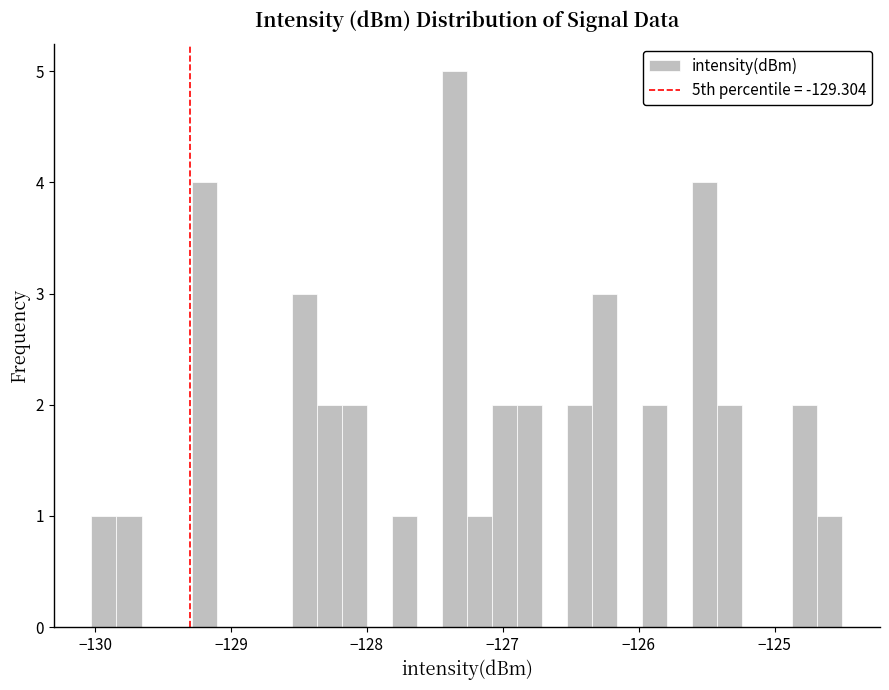

Around what value on the x-axis is the tallest bar? Give the approximate position of its centre, as read against the axis.

-127.4